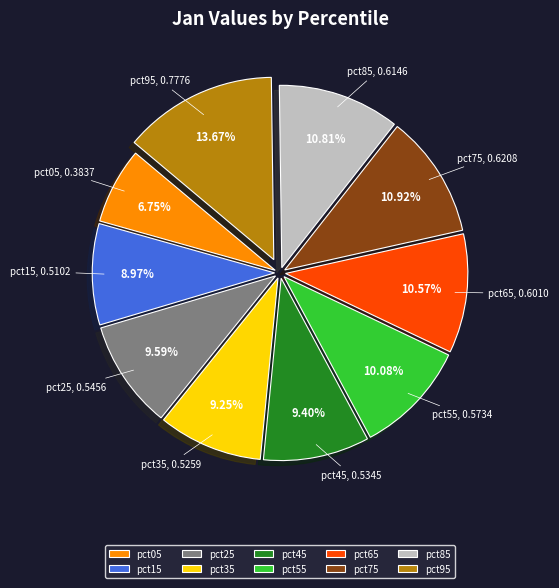

What percentage do pct85 and pct05 together represent?

17.6%